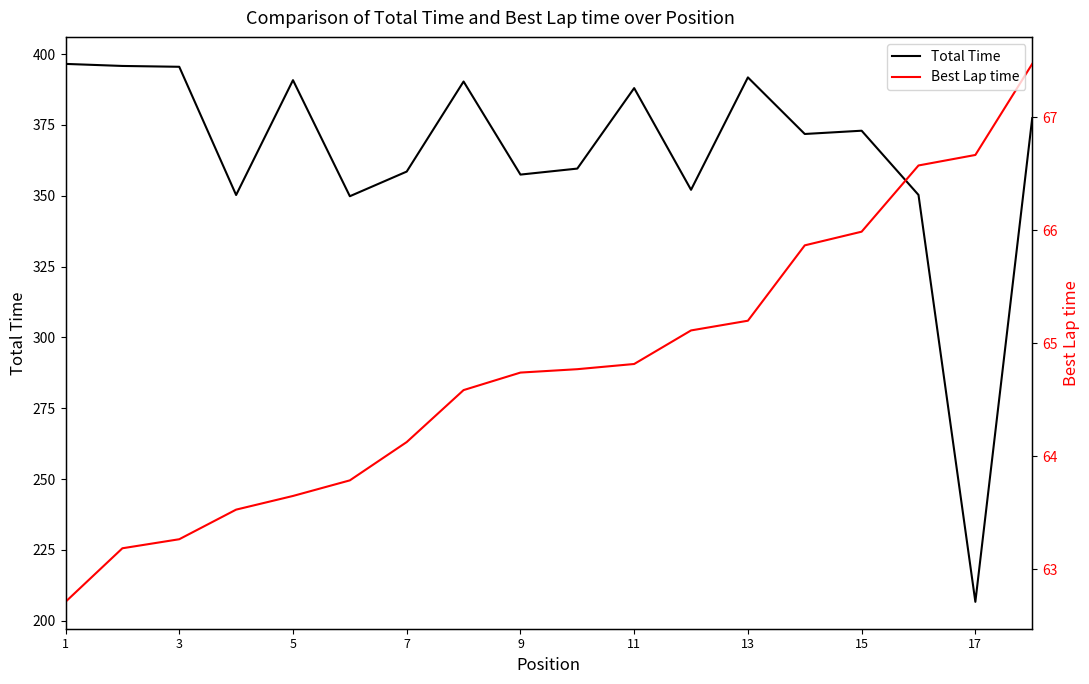

Which label corresponds to the smallest value in the chart?

1